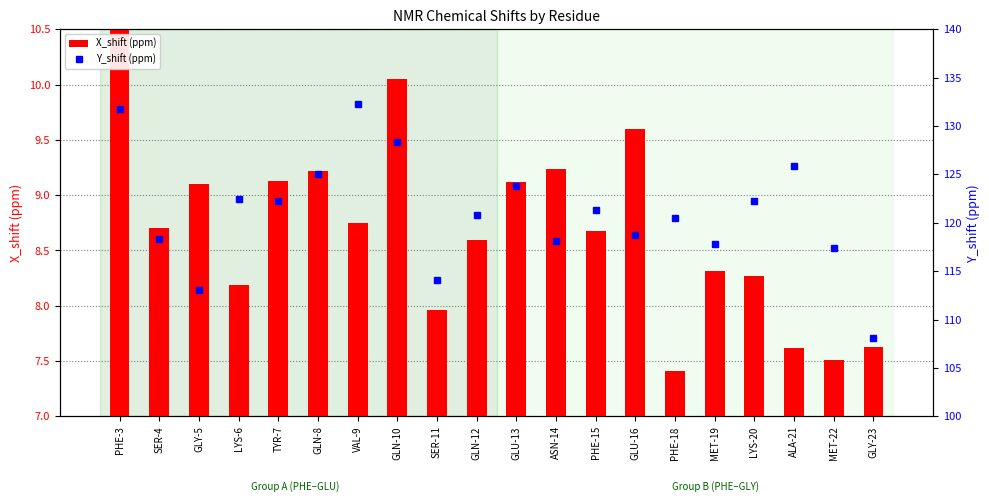

Reading left to right, transcribe all the data shown in this chart.

X_shift (ppm): PHE-3=11.5	SER-4=8.7	GLY-5=9.1	LYS-6=8.2	TYR-7=9.1	GLN-8=9.2	VAL-9=8.8	GLN-10=10.1	SER-11=8.0	GLN-12=8.6	GLU-13=9.1	ASN-14=9.2	PHE-15=8.7	GLU-16=9.6	PHE-18=7.4	MET-19=8.3	LYS-20=8.3	ALA-21=7.6	MET-22=7.5	GLY-23=7.6
Y_shift (ppm): PHE-3=131.8	SER-4=118.3	GLY-5=113.0	LYS-6=122.5	TYR-7=122.2	GLN-8=125.0	VAL-9=132.3	GLN-10=128.3	SER-11=114.1	GLN-12=120.8	GLU-13=123.8	ASN-14=118.1	PHE-15=121.3	GLU-16=118.7	PHE-18=120.5	MET-19=117.8	LYS-20=122.2	ALA-21=125.9	MET-22=117.4	GLY-23=108.1